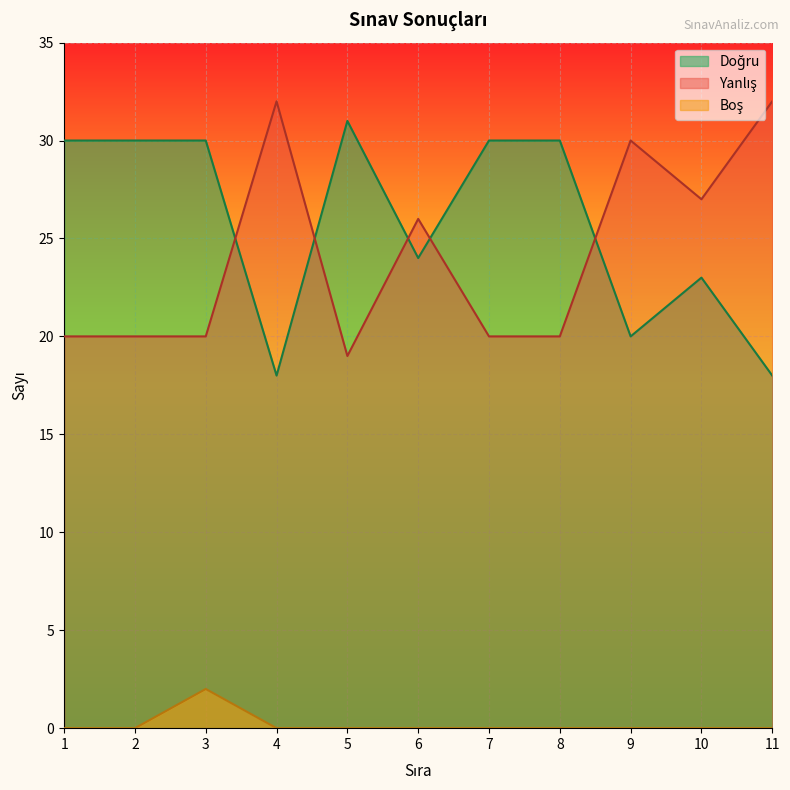

Which series has the largest range (max minus min)?

Doğru